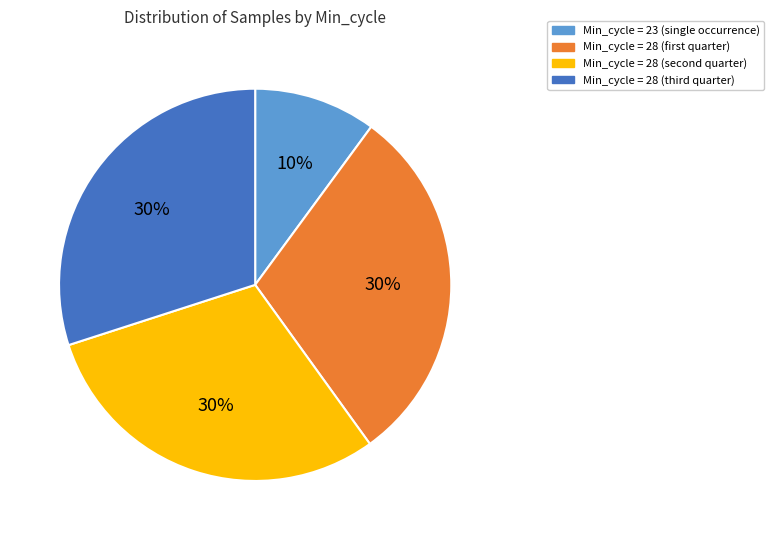

To the nearest percent, what is the average slice percentage?

25%